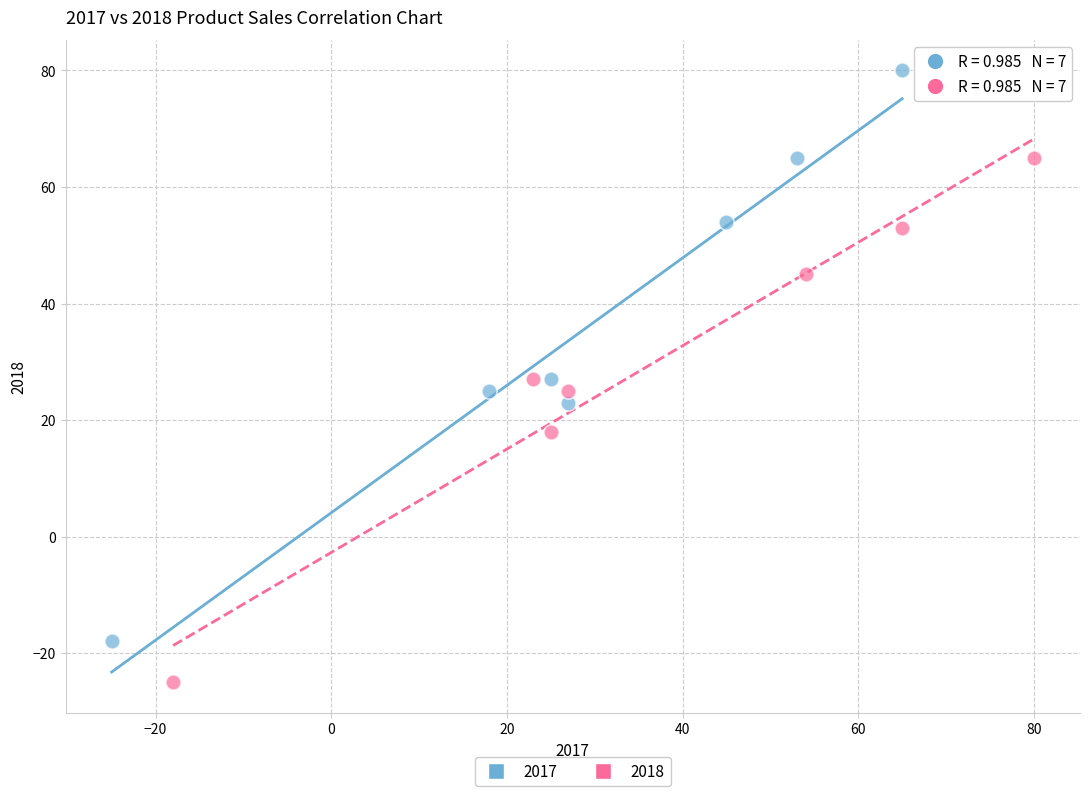

Which series has the largest Y range (max minus min)?

2017